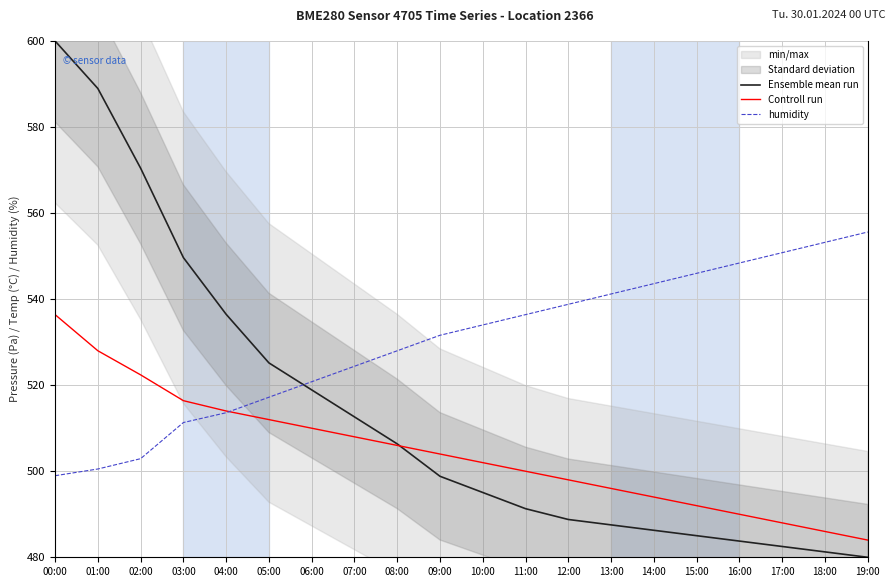

What is the value of the Controll run point at the 14th from the left?

496.0